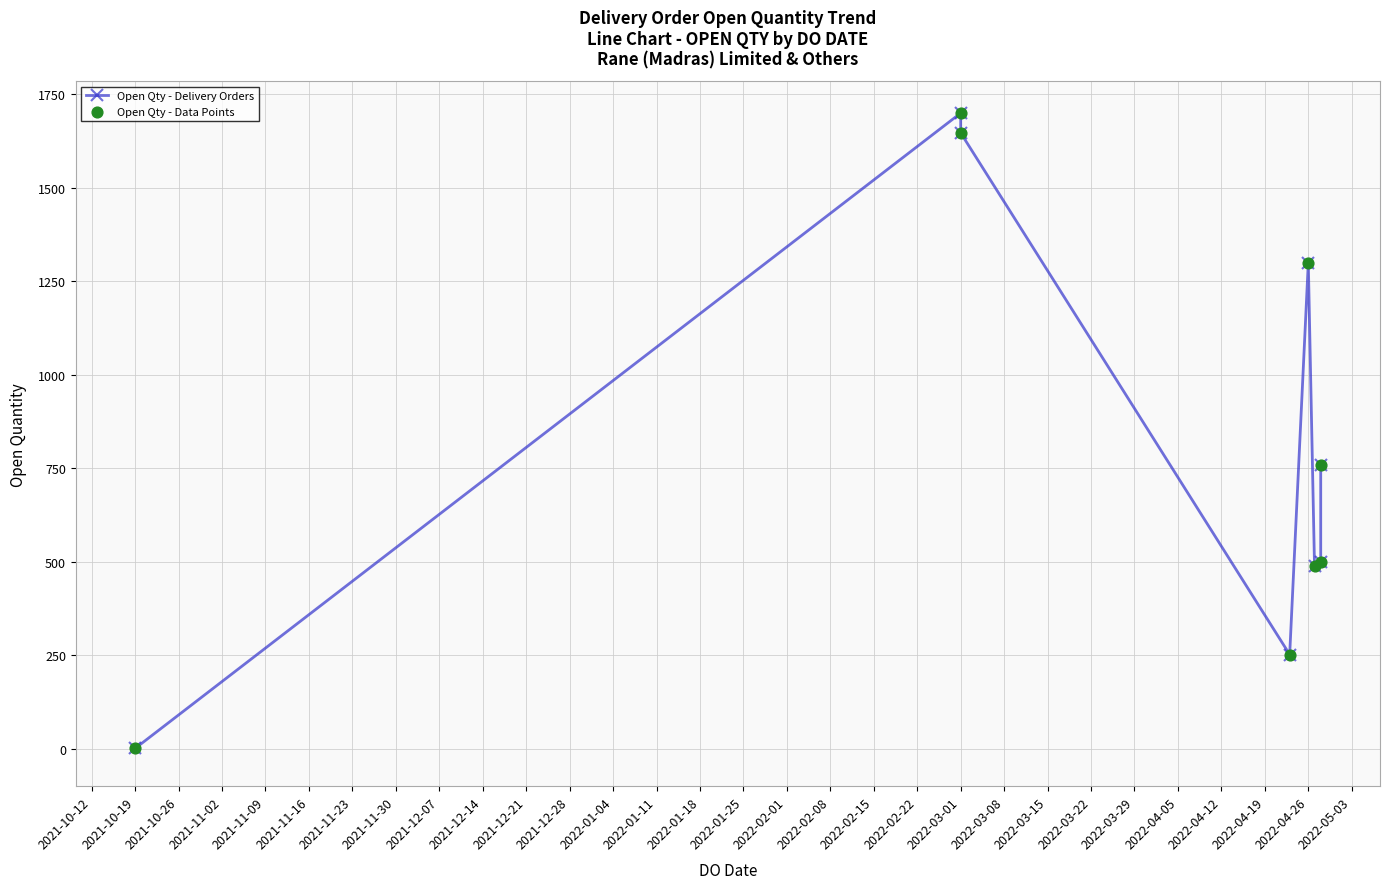

Which series reaches the maximum Y coordinate?

Open Qty - Delivery Orders